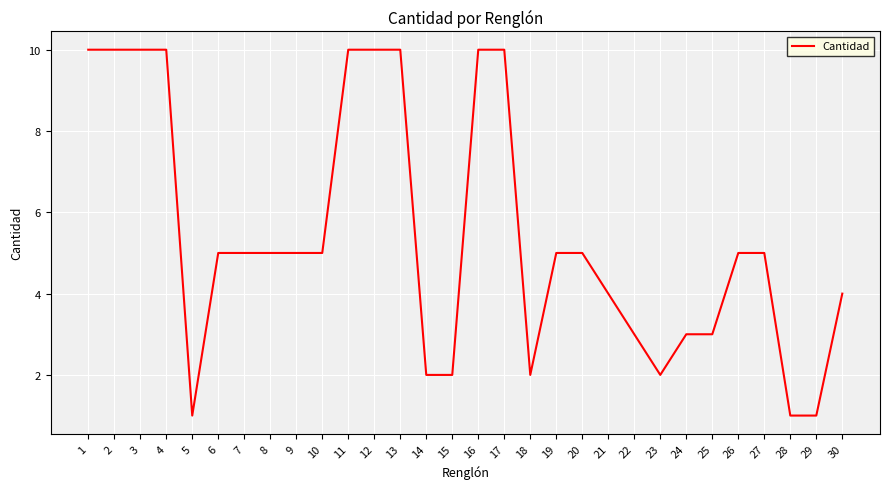

How many lines are shown in the chart?

1